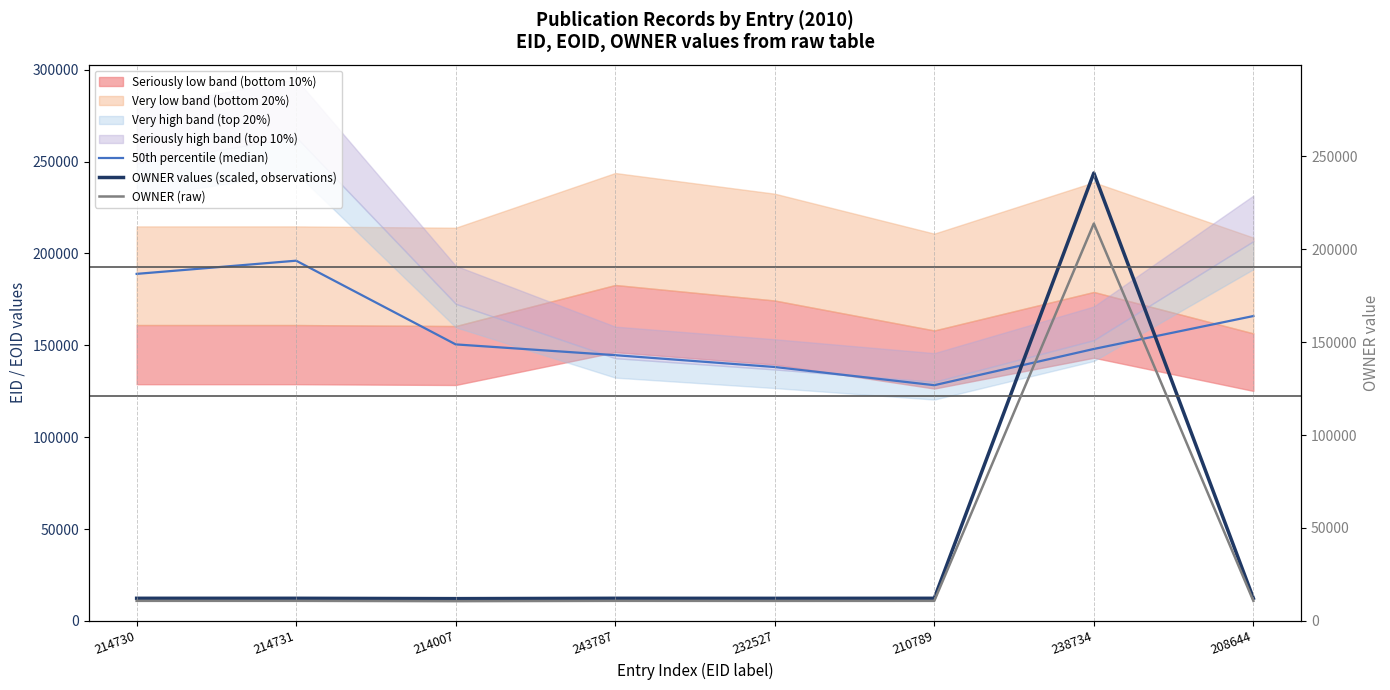

Which series has the largest total across all categories?

50th percentile (median)